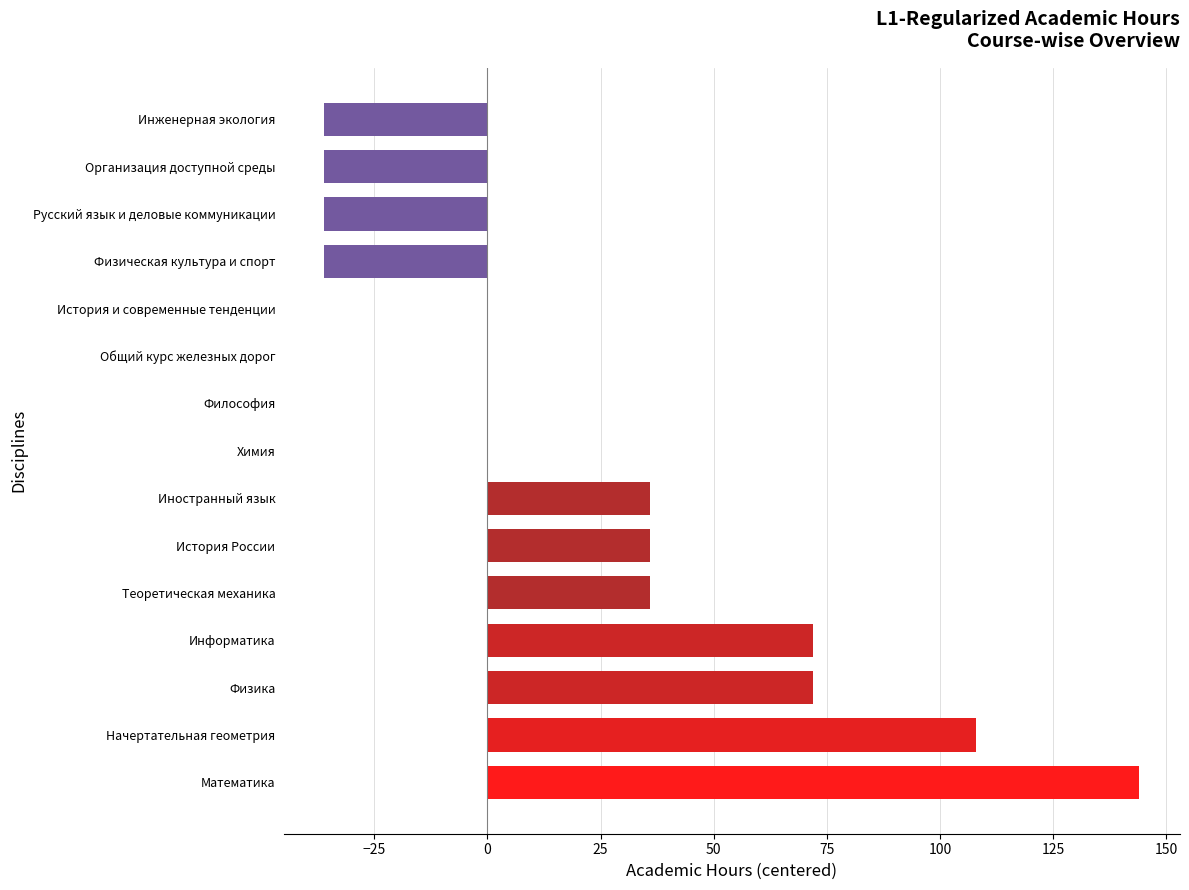

How many series are shown in this chart?

1